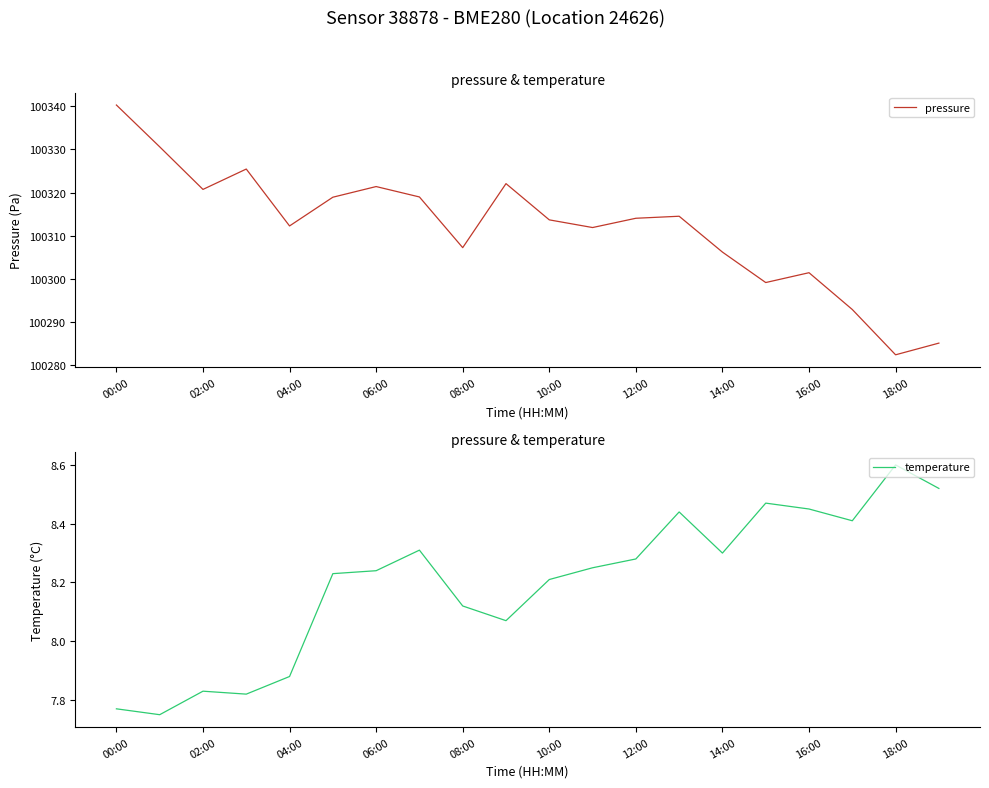

The pressure series shows 70082.4 at 08:00. True or false?

False